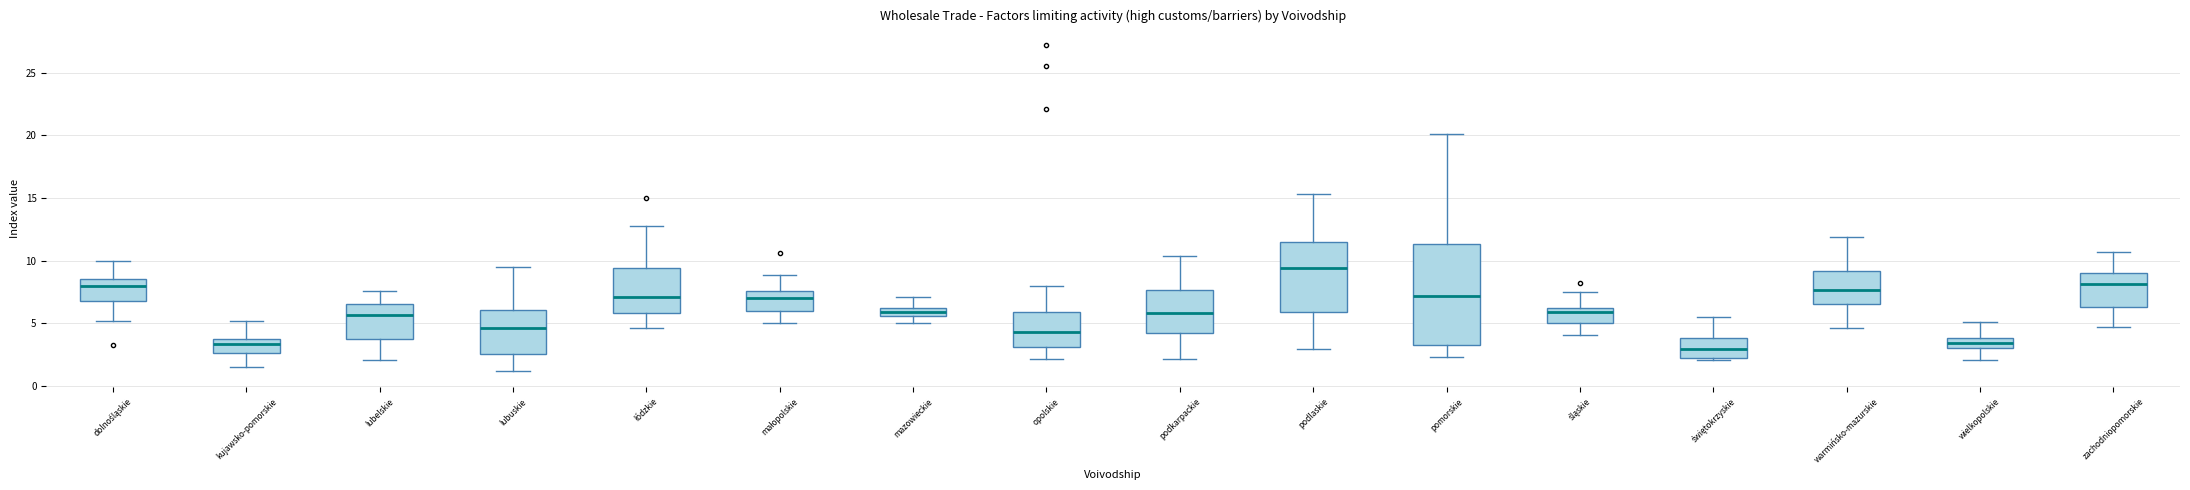

Which box has the highest median line?

podlaskie